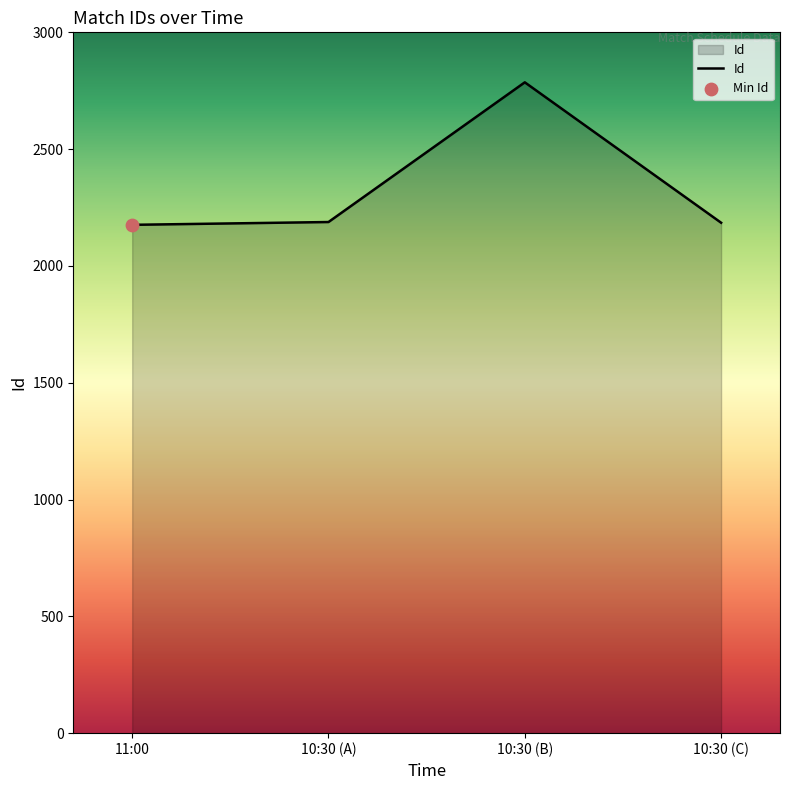

What is the ratio of the value at 10:30 (C) to the value at 11:00?

1.0